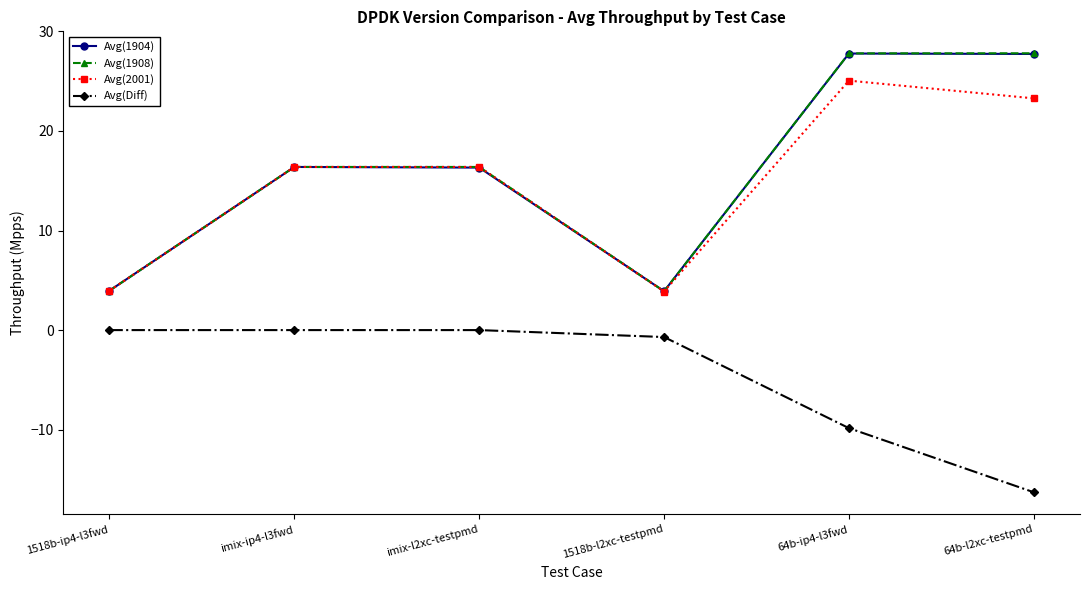

True or false: Avg(2001) and Avg(Diff) intersect in this chart.

False